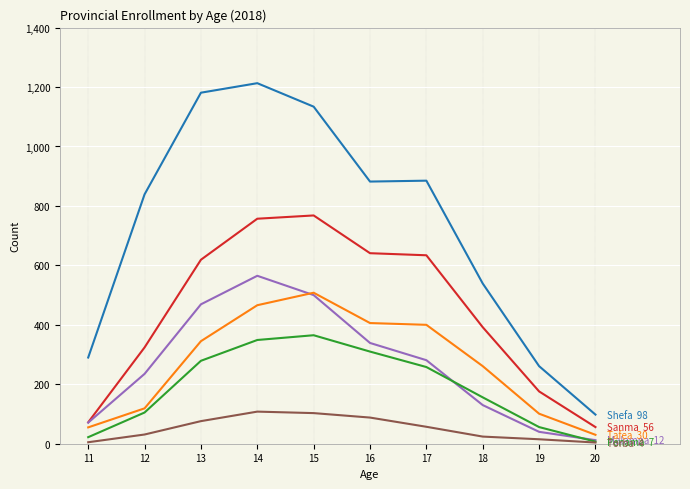

What is the maximum value shown in the chart?

1213